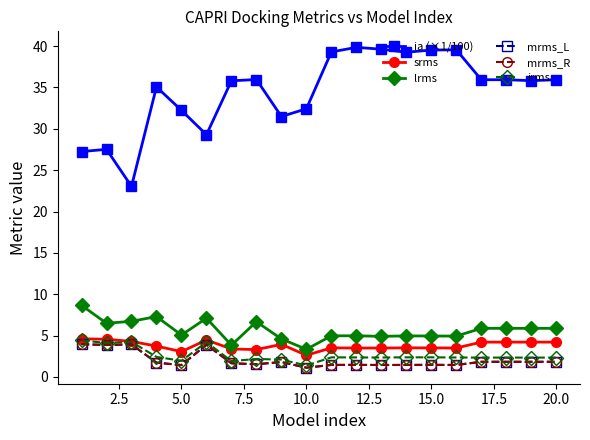

Which series has the largest range (max minus min)?

ia (×1/100)